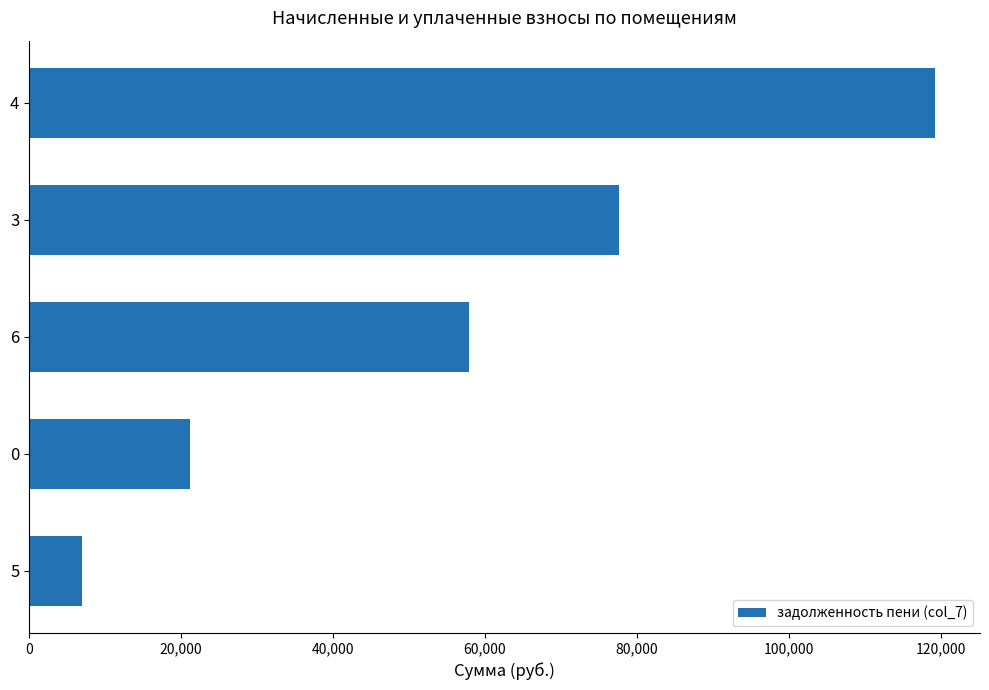

The value at 5 is 6903.0. True or false?

True